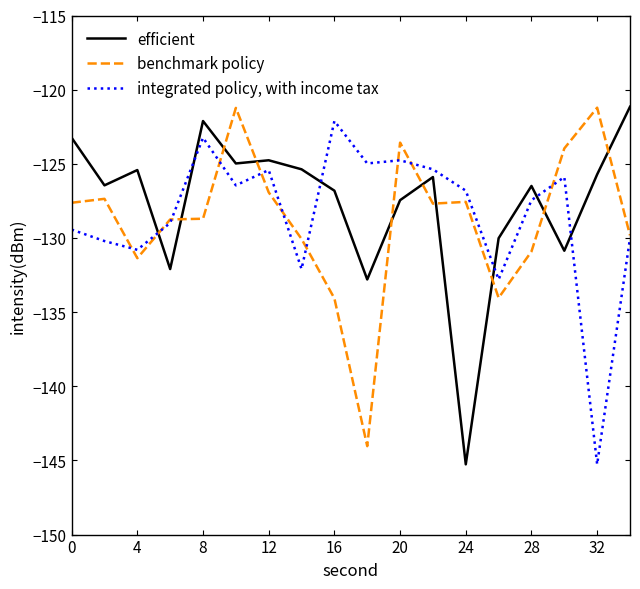

What is the maximum value shown in the chart?

-121.2